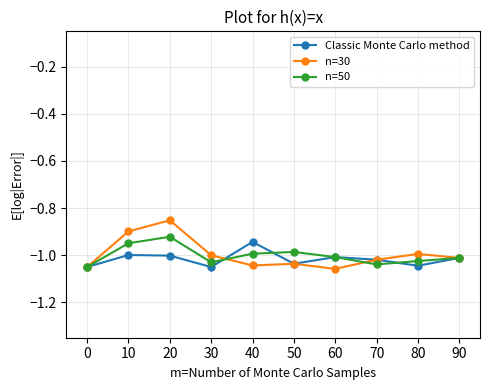

Is it true that n=50 equals -1.7 at 0?

False